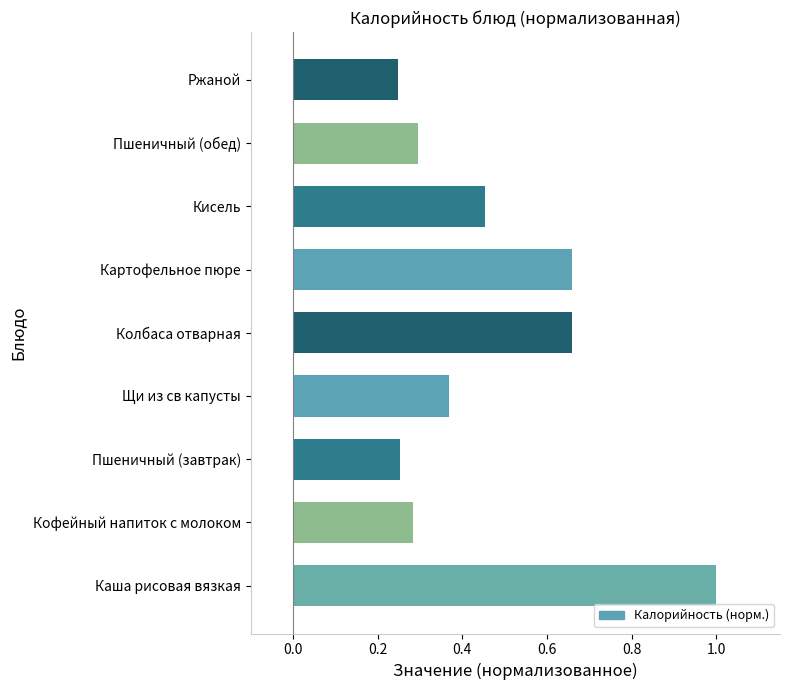

What is the difference between the maximum and minimum values?

0.8